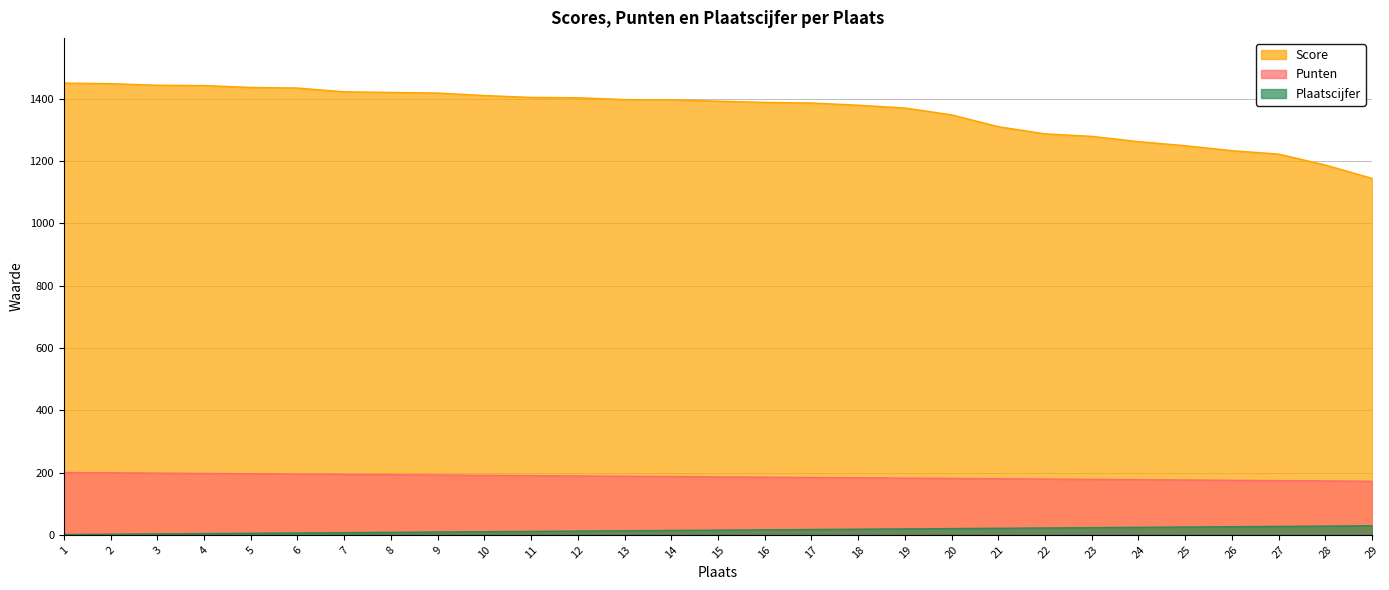

How many values in the Punten series are below 186?

14